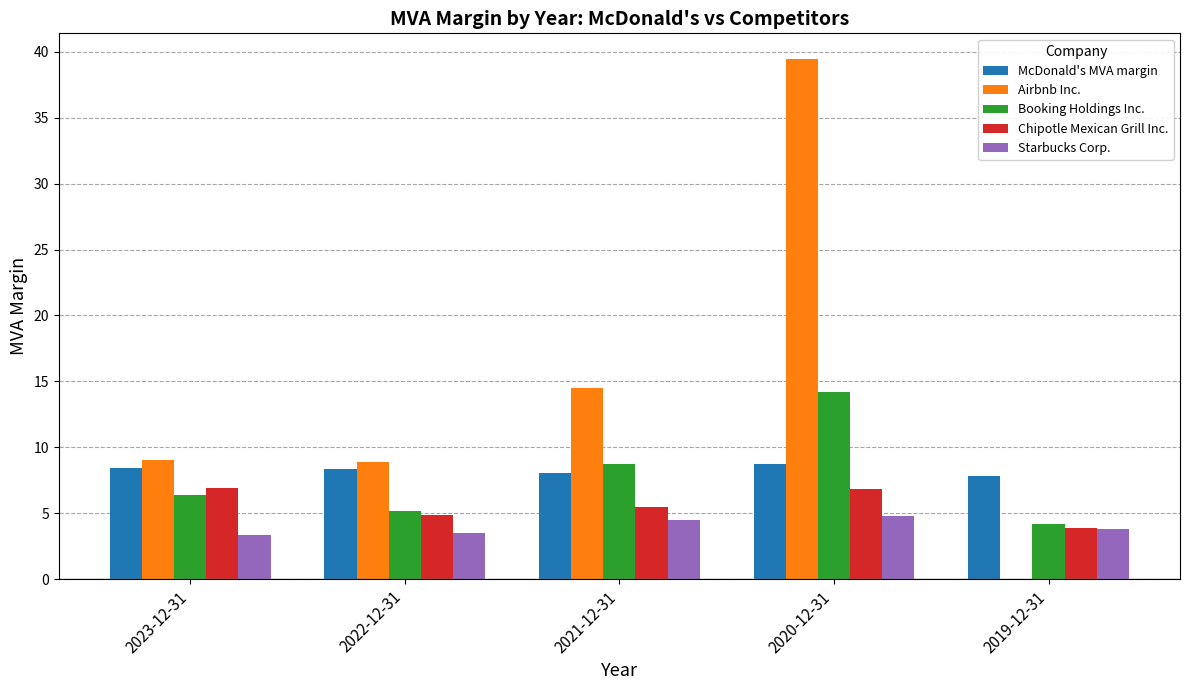

Which series changed the most between 2021-12-31 and 2019-12-31?

Airbnb Inc.